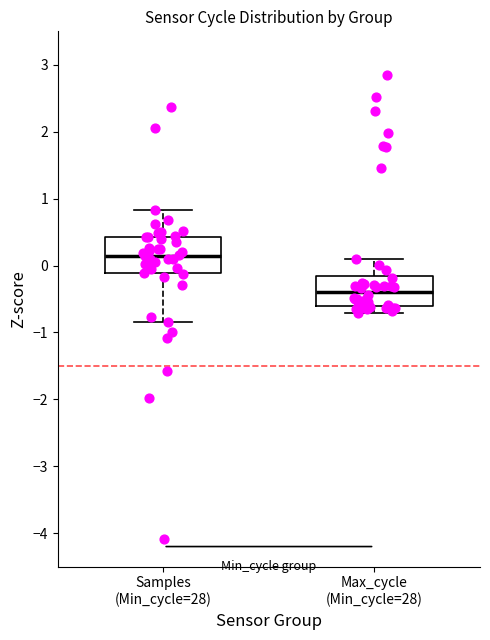

Where does the median line of the box for Max_cycle (Min_cycle=28) sit on the y-axis? The values are not printed on the chart, so give them approximately, as read against the axis.

-0.4